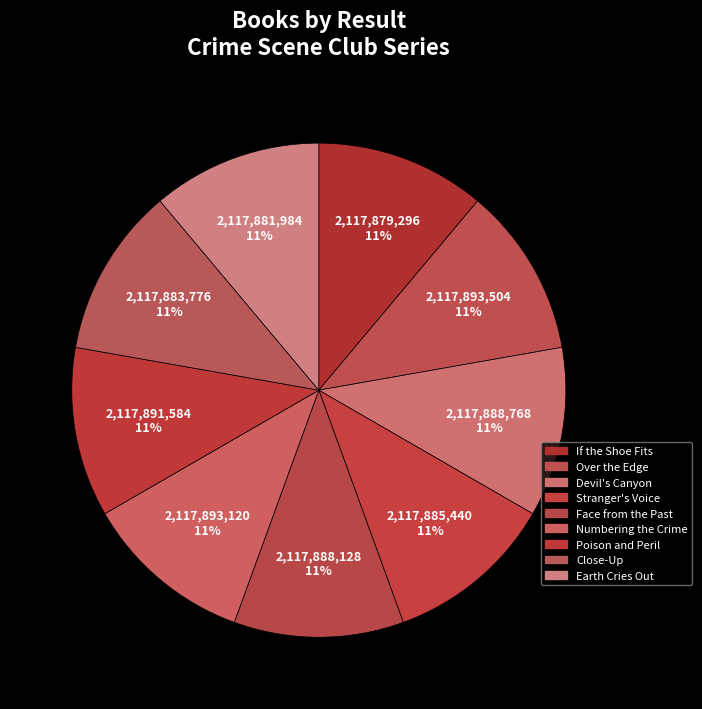

Count the number of slices in the pie.

9